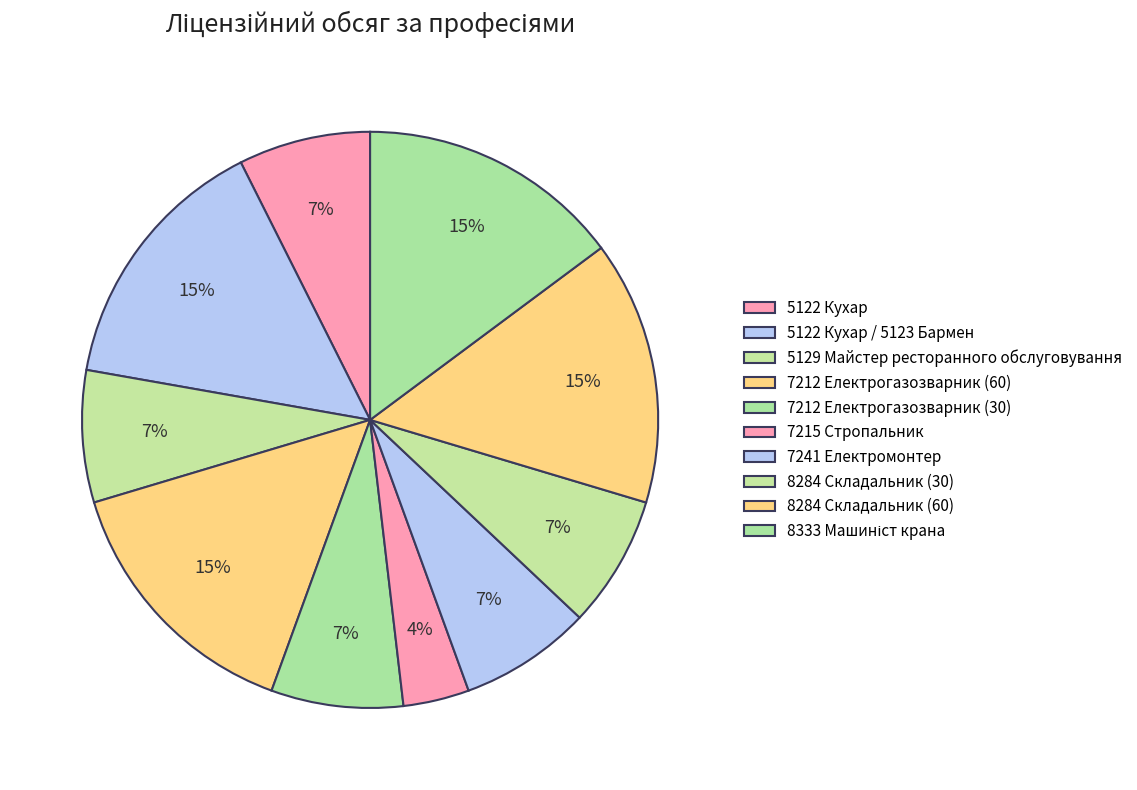

Does any single category account for the majority?

No